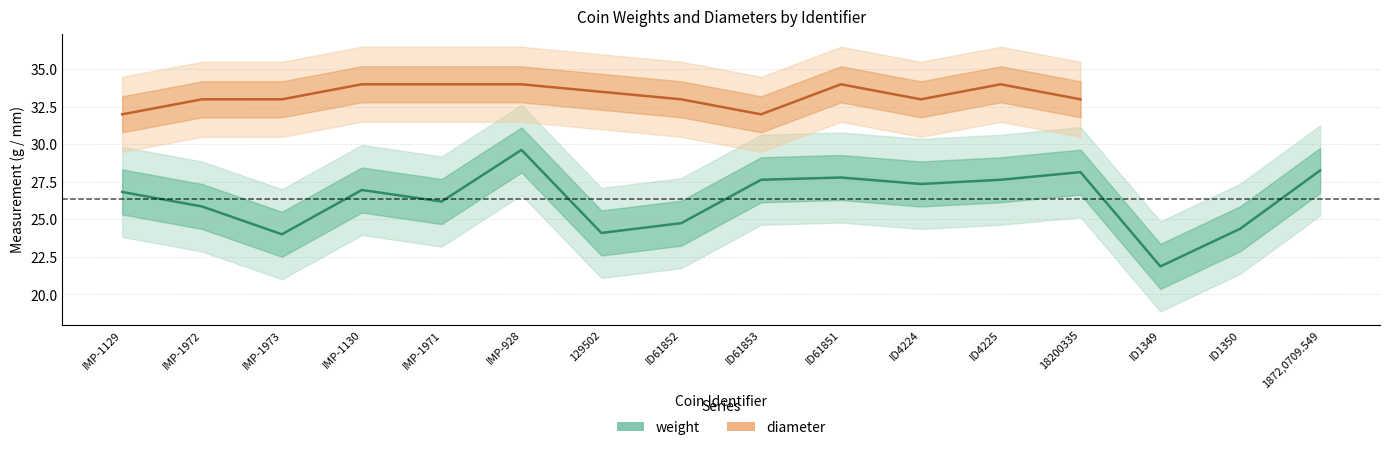

What position from the left is IMP-1972?

2